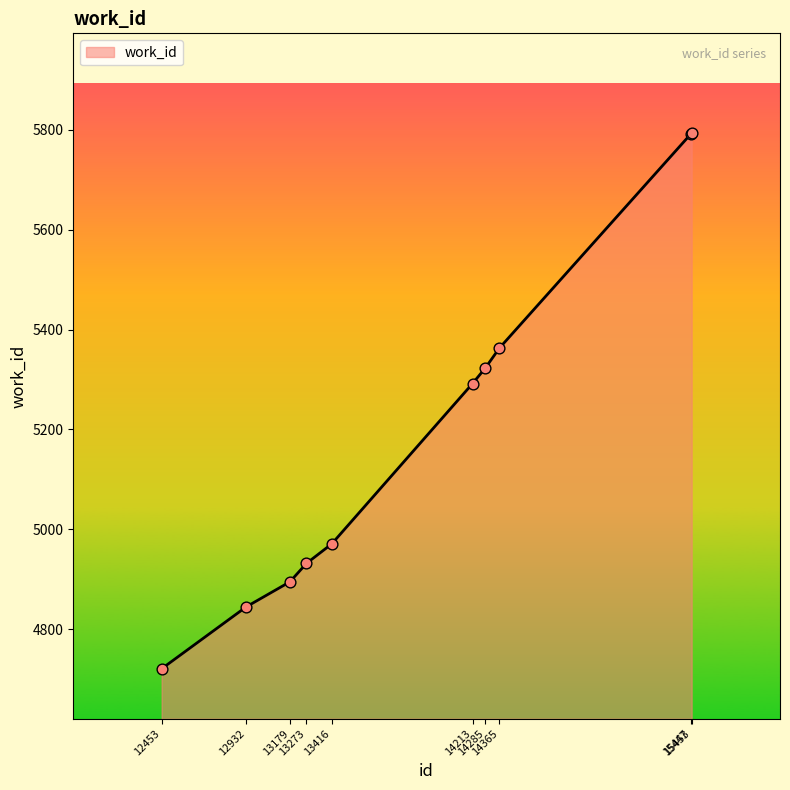

Approximately how many times larger is the value at 14285 compared to 14213?

1.0